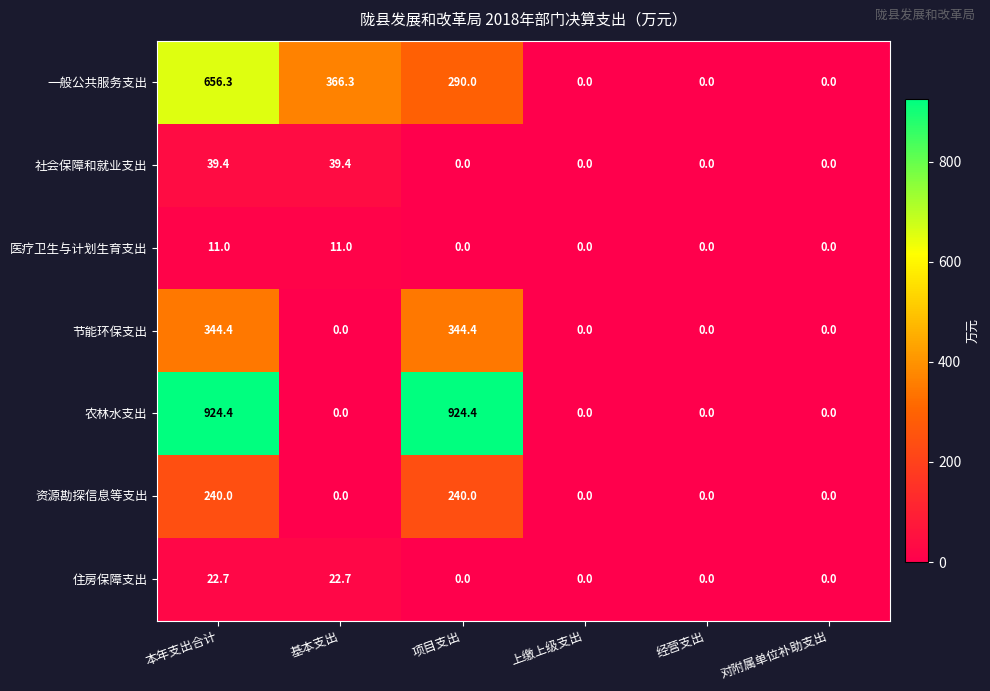

What is the average value of the 社会保障和就业支出 series?

13.1